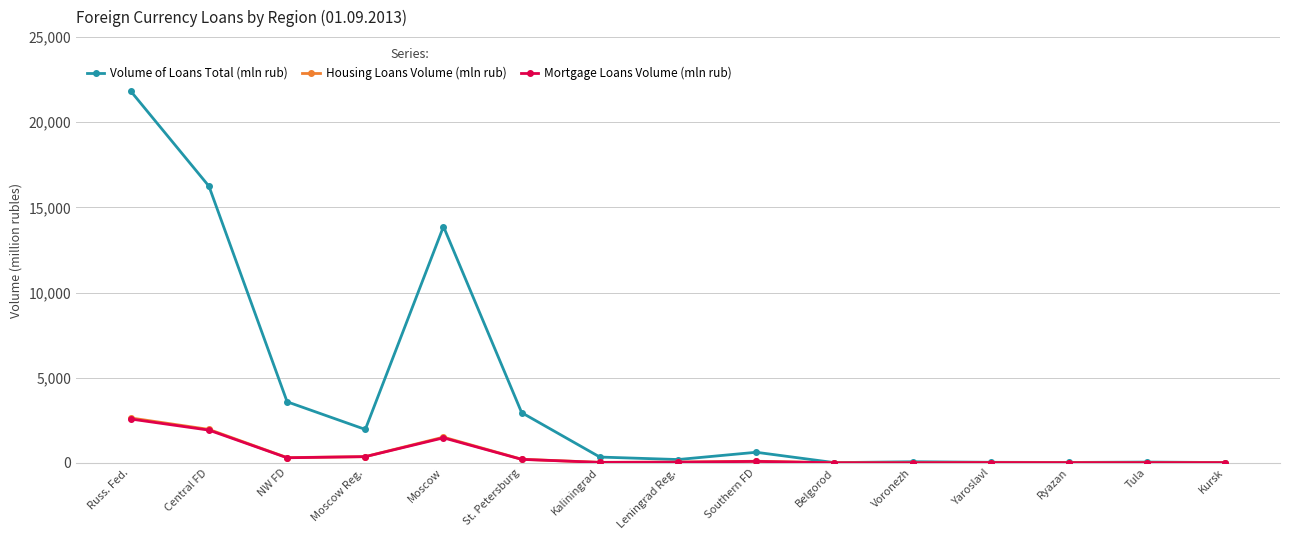

Count the number of categories in the chart.

15